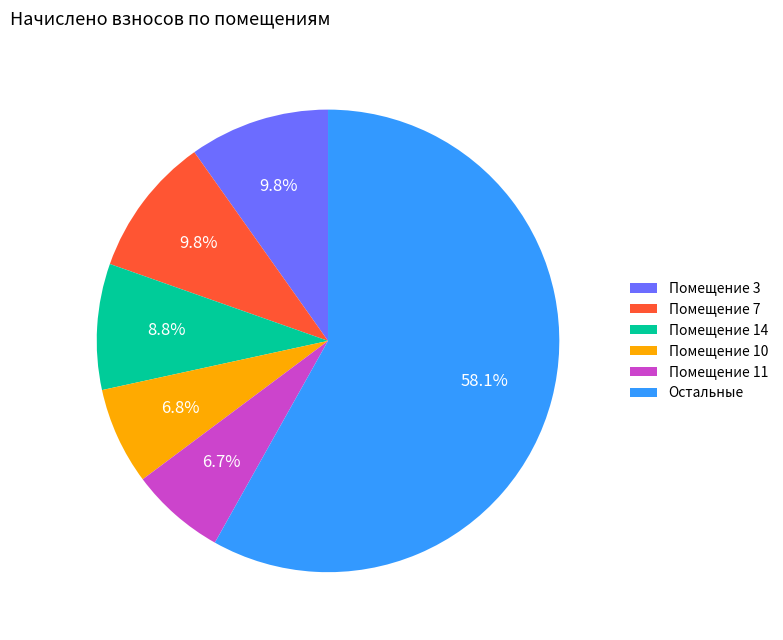

How many segments does this pie chart have?

6